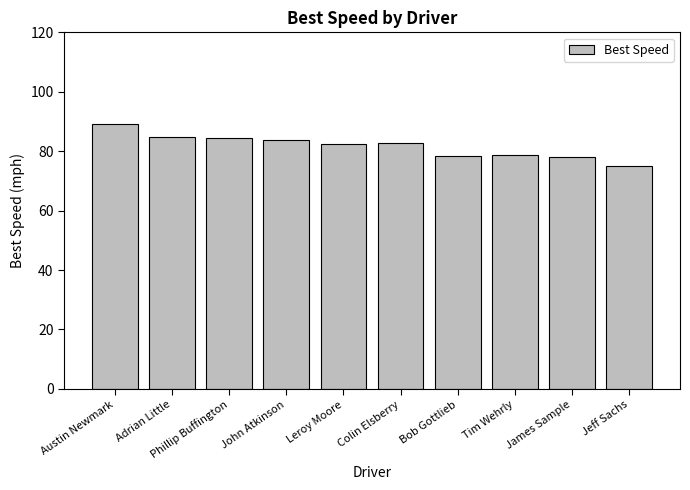

What is the value of the 4th bar from the left?

83.8